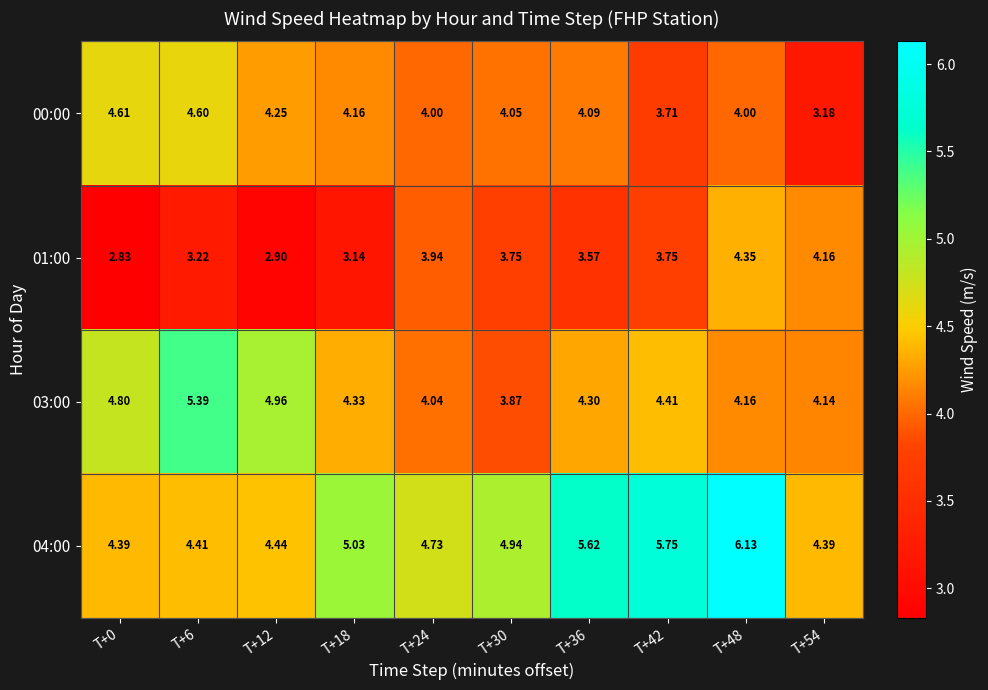

Count the number of categories in the chart.

10